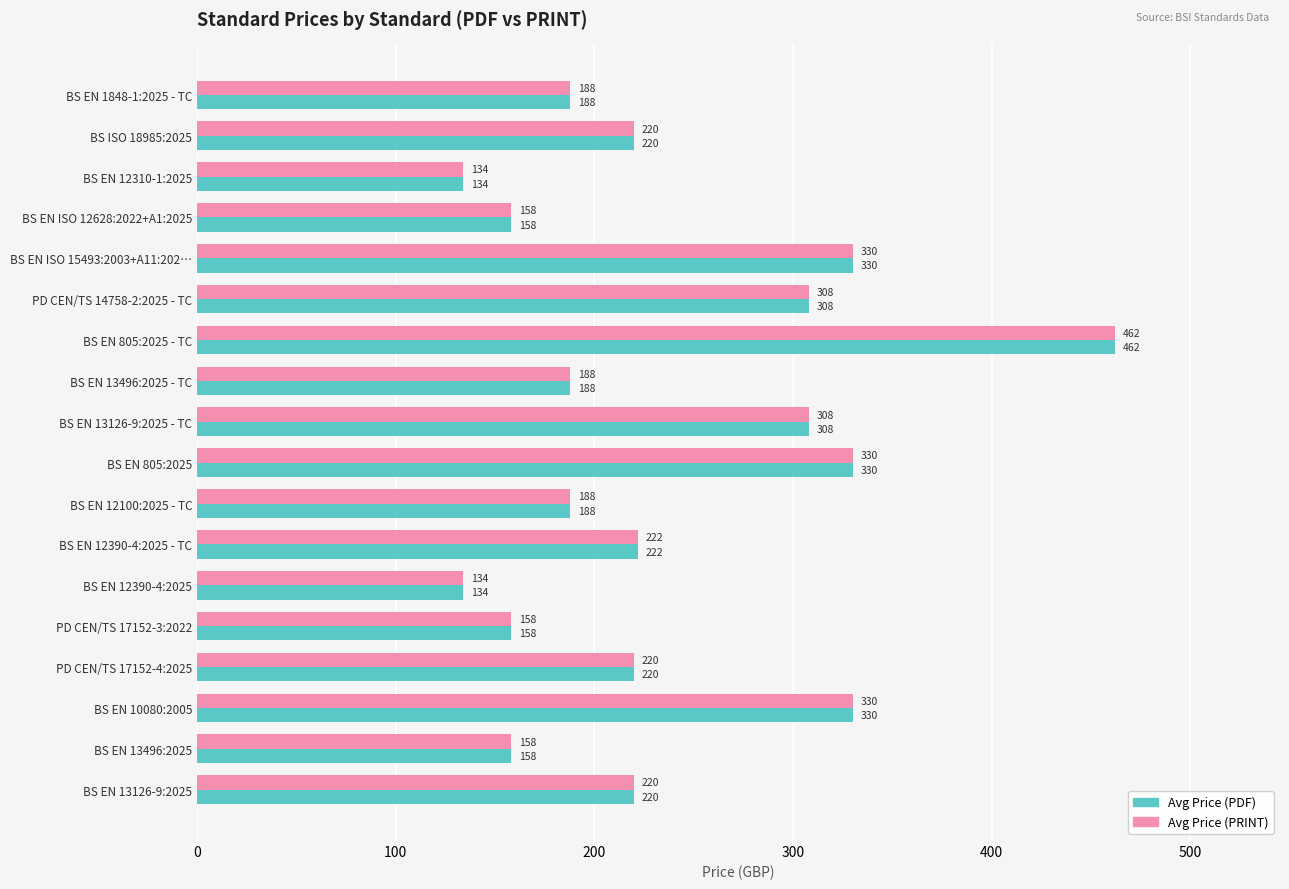

What is the minimum value for Avg Price (PDF)?

134